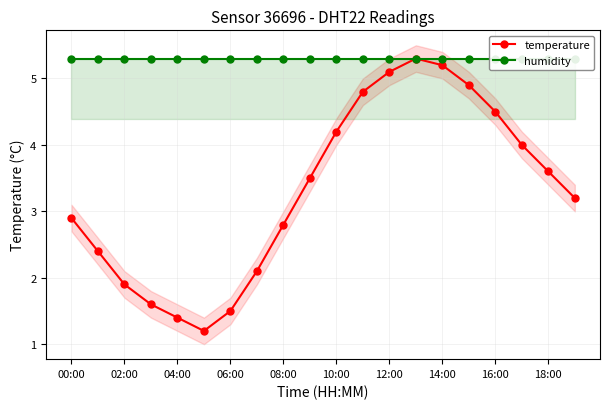

In temperature, how many points are lower than both neighbors (excluding endpoints)?

1